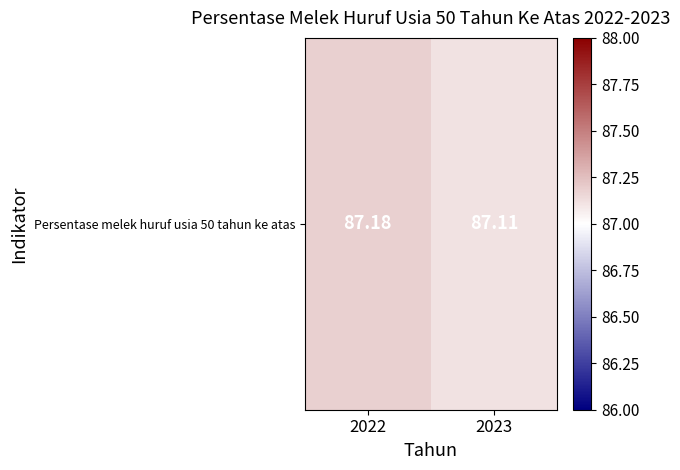

What is the change in value from 2022 to 2023?

-0.1